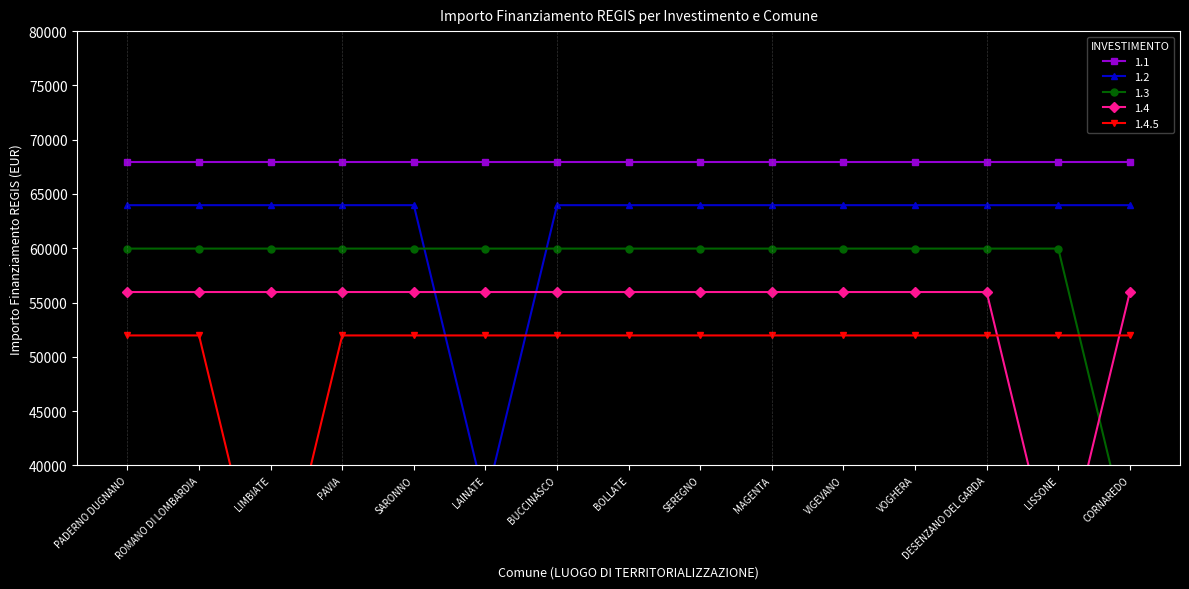

What is the sum of all 1.3 values?

872113